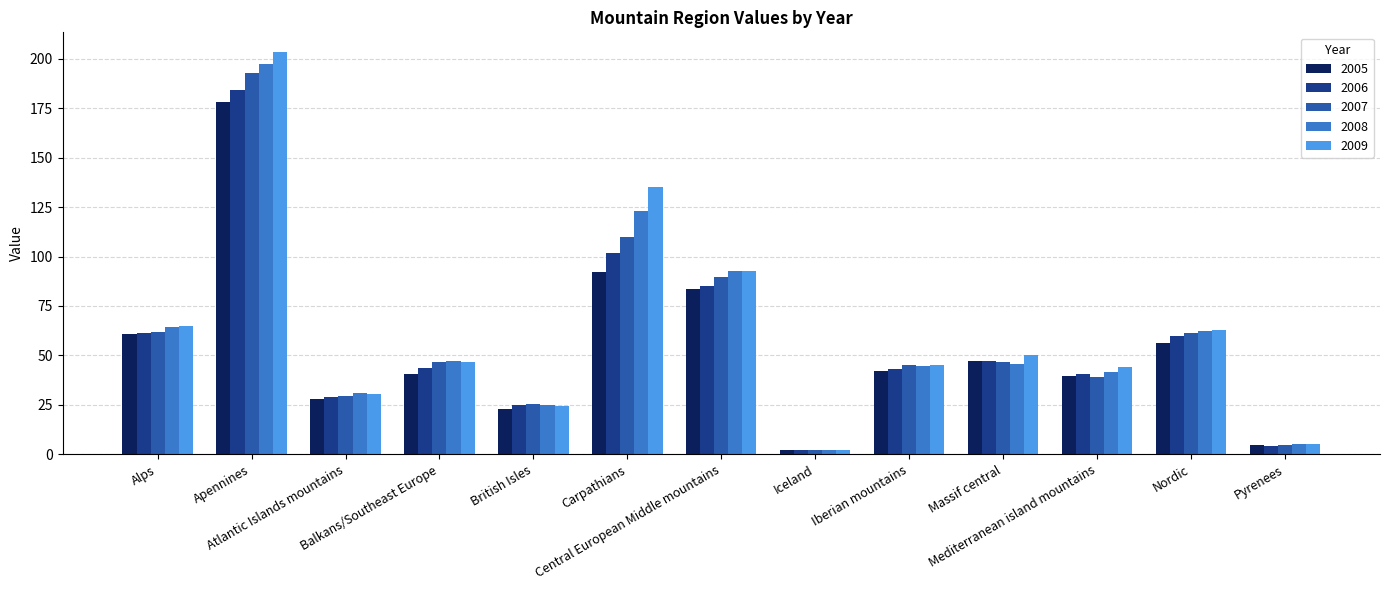

How many data points in 2005 are less than 42?

6